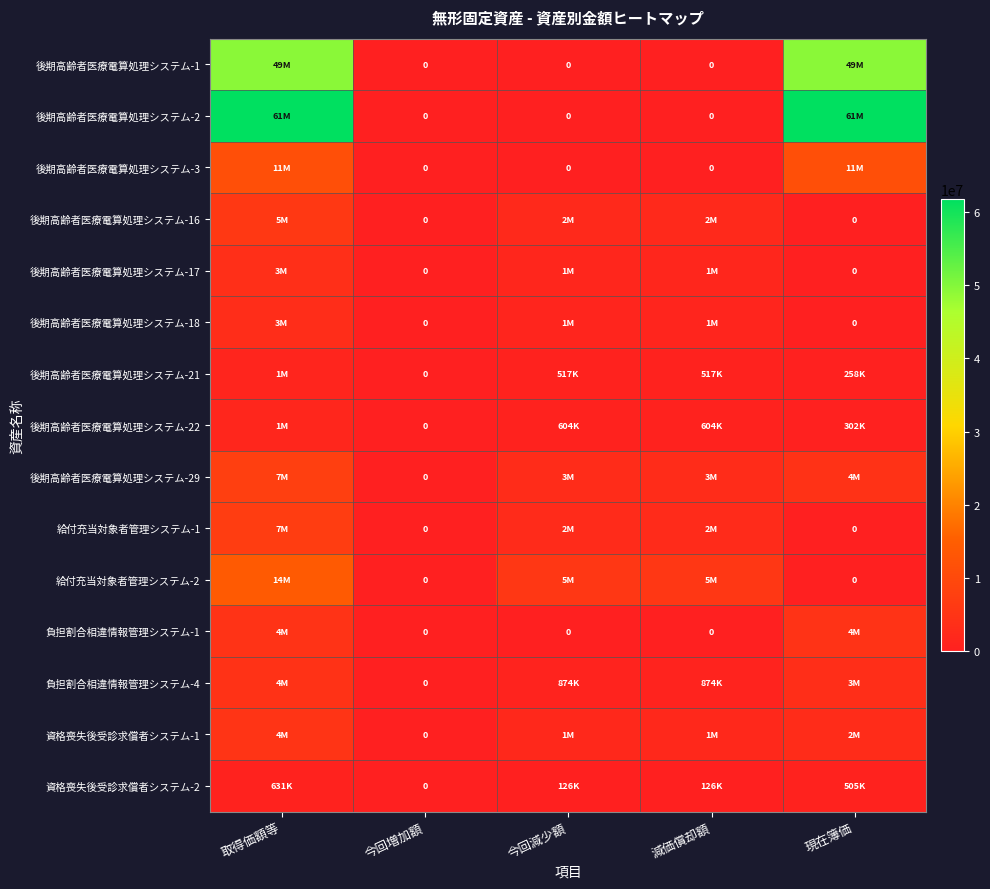

The 資格喪失後受診求償者システム-2 series shows 873383 at 現在簿価. True or false?

False